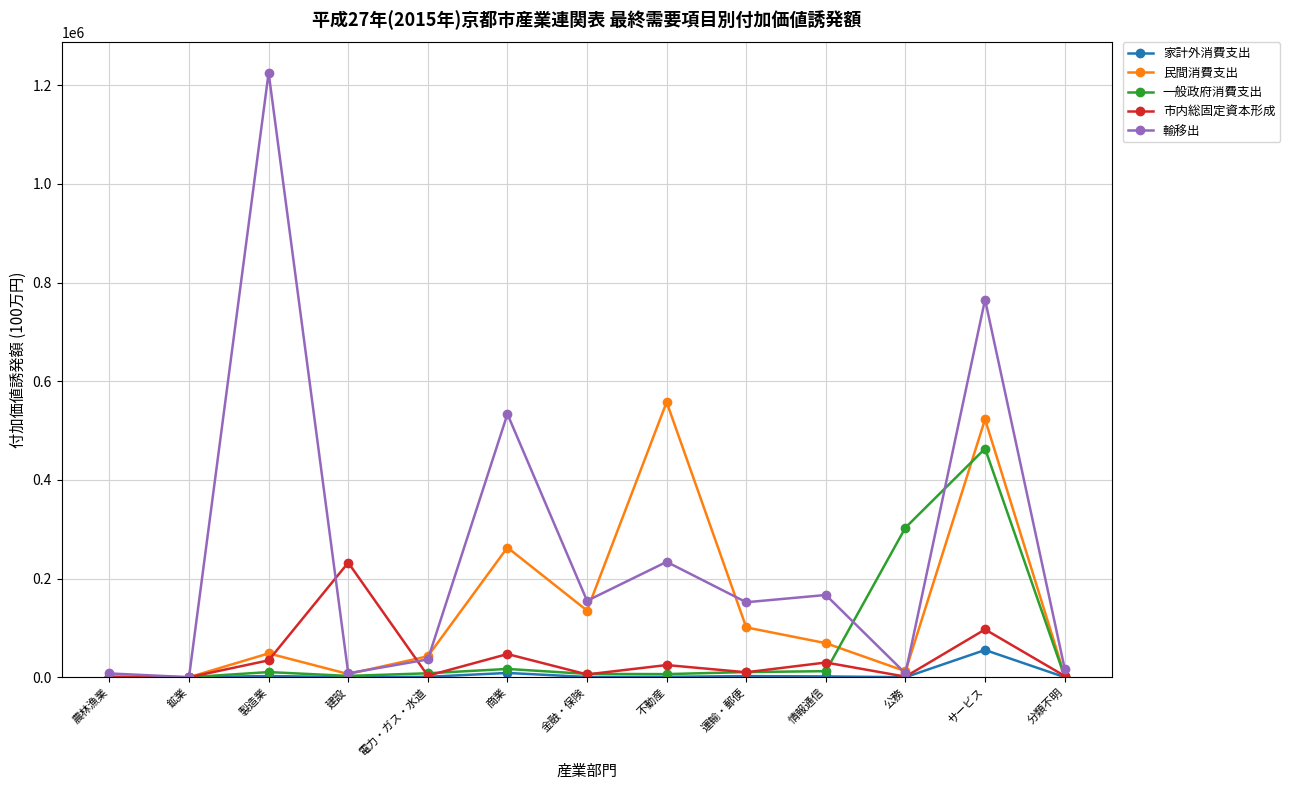

At which label does 輸移出 reach its peak?

製造業